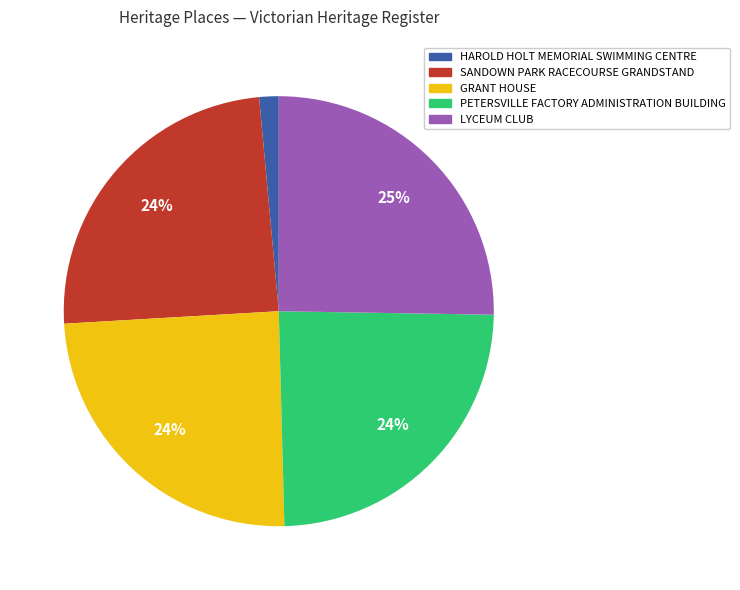

What is the smallest slice in the pie chart?

HAROLD HOLT MEMORIAL SWIMMING CENTRE